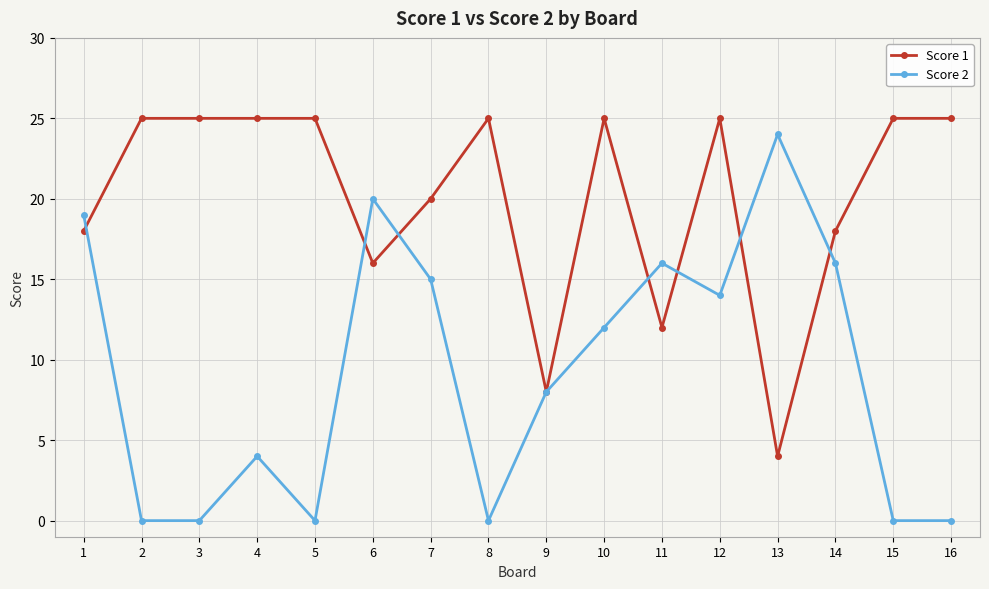

Reading left to right, list all the values displayed in this chart.

Score 1: 18	25	25	25	25	16	20	25	8	25	12	25	4	18	25	25
Score 2: 19	0	0	4	0	20	15	0	8	12	16	14	24	16	0	0